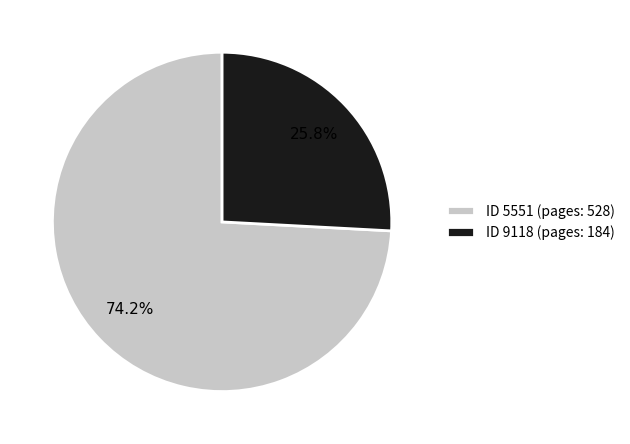

To the nearest percent, what is the difference between the largest and smallest slice percentages?

48%